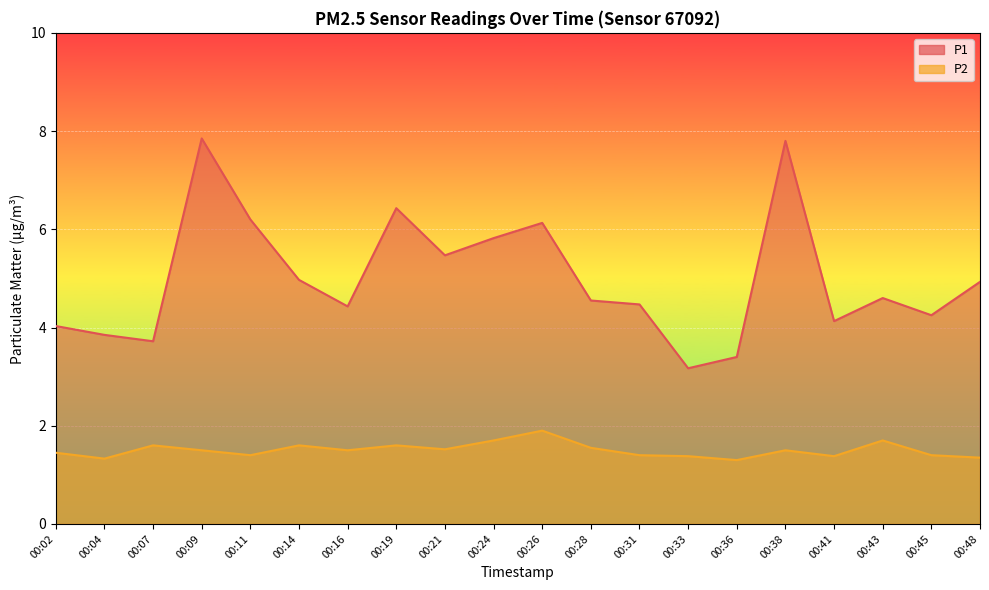

Where is the first local minimum for P2?

00:04